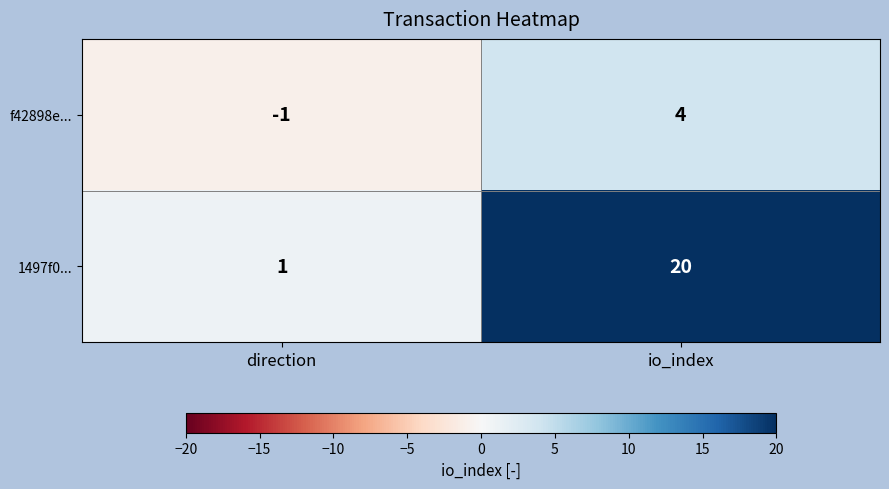

Rank the series by their maximum value, from lowest to highest.

f42898e..., 1497f0...